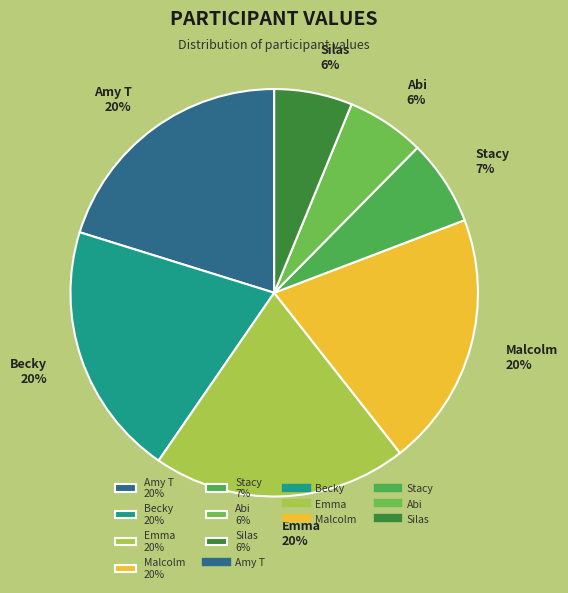

Does any single category account for the majority?

No